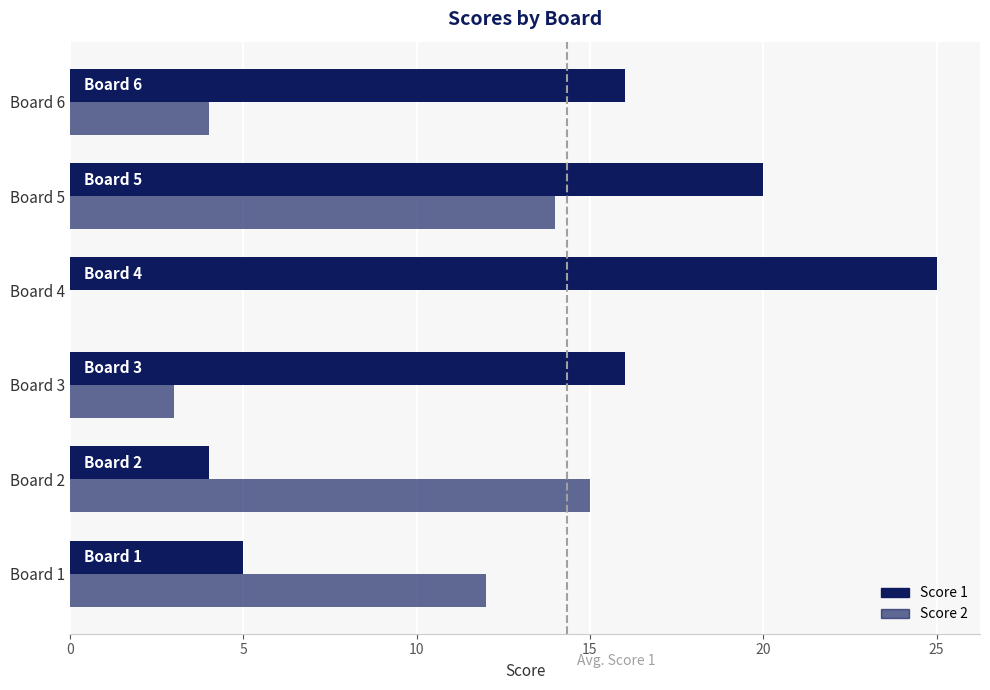

How many categories are shown in the chart?

6